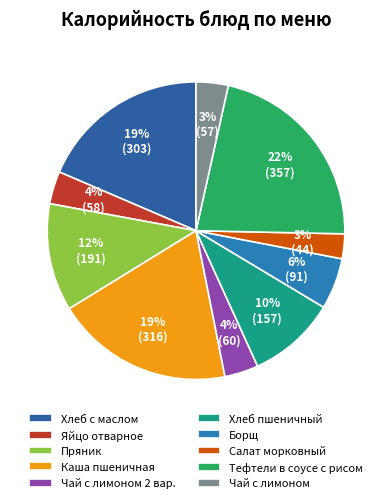

To the nearest percent, what percentage of the pie is Яйцо отварное?

4%